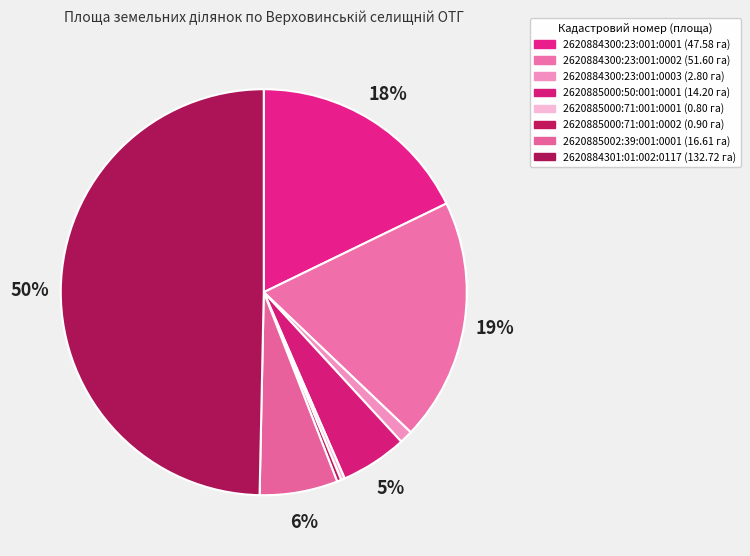

How many slices are in this pie chart?

8